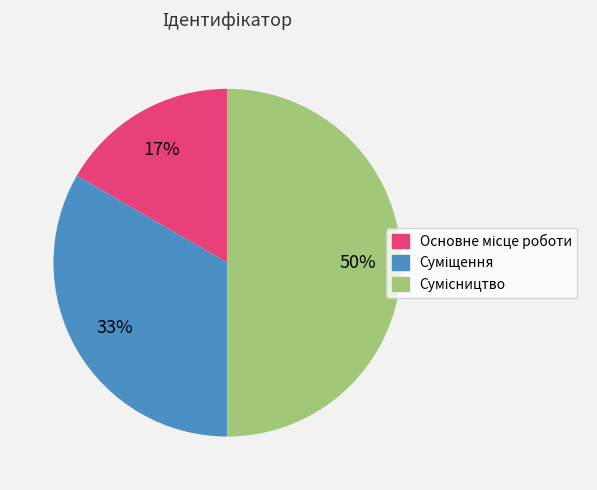

To the nearest percent, what is the difference between the largest and smallest slice percentages?

33%